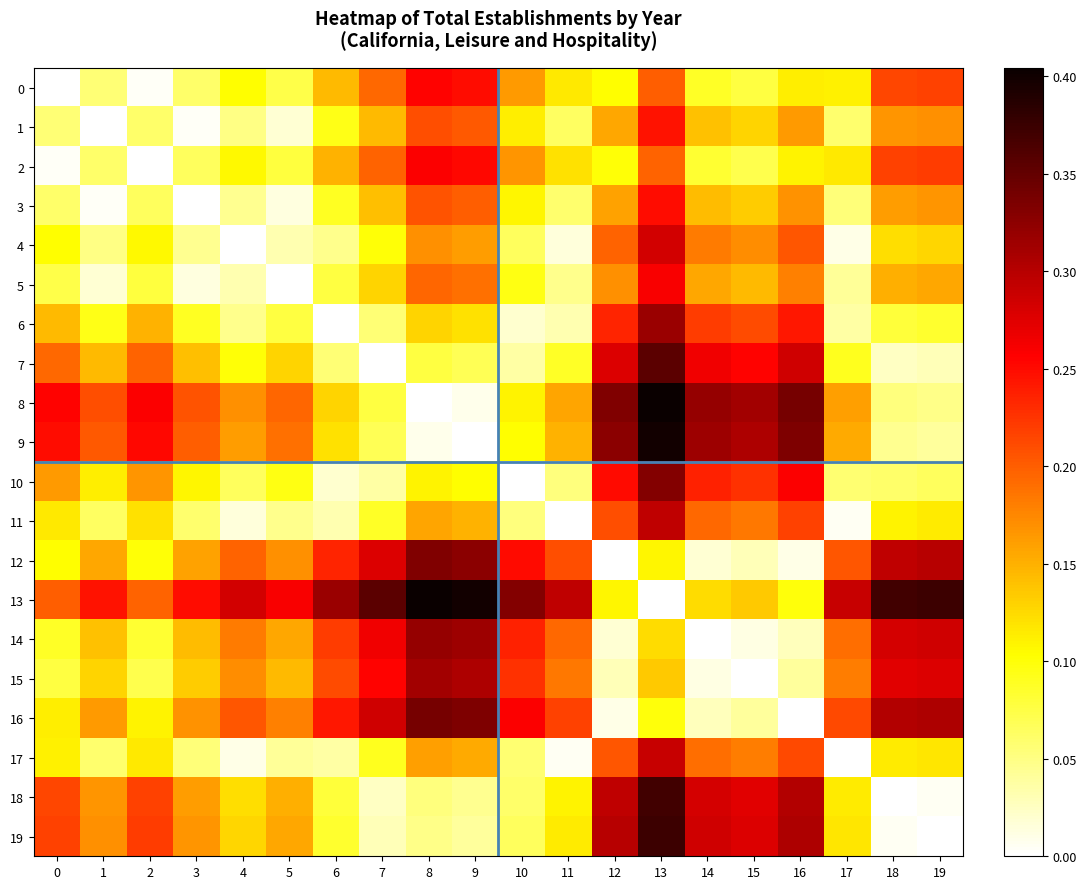

Count the number of categories in the chart.

20